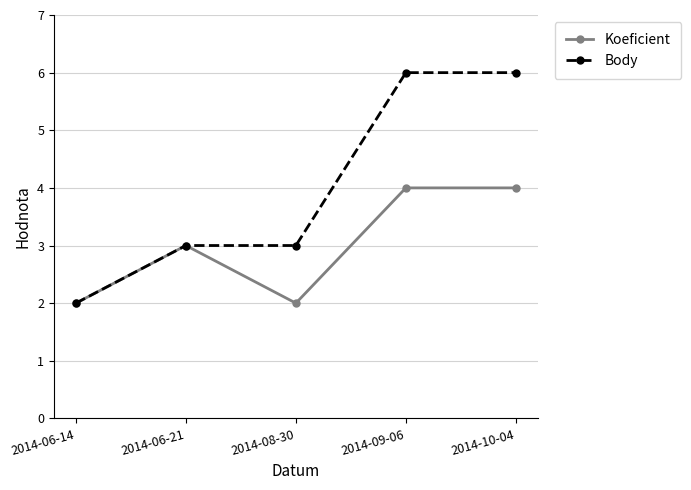

Where is the first local minimum for Koeficient?

2014-08-30